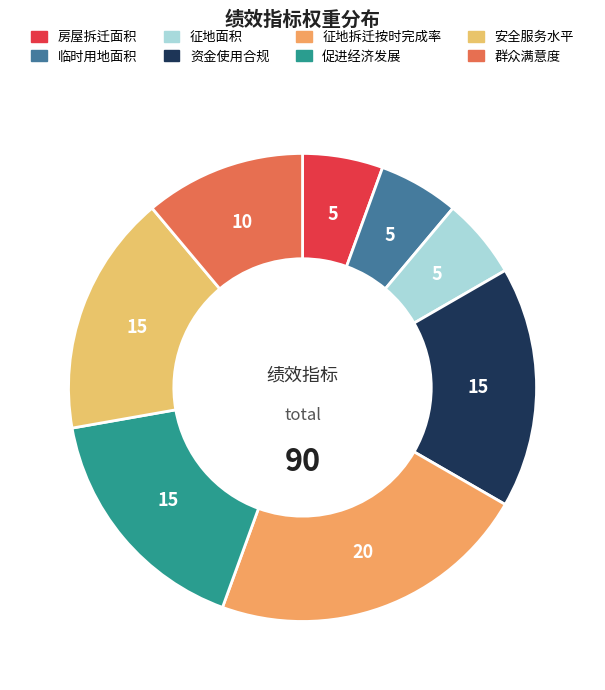

Rank the categories by value from lowest to highest.

房屋拆迁面积, 临时用地面积, 征地面积, 群众满意度, 资金使用合规, 促进经济发展, 安全服务水平, 征地拆迁按时完成率